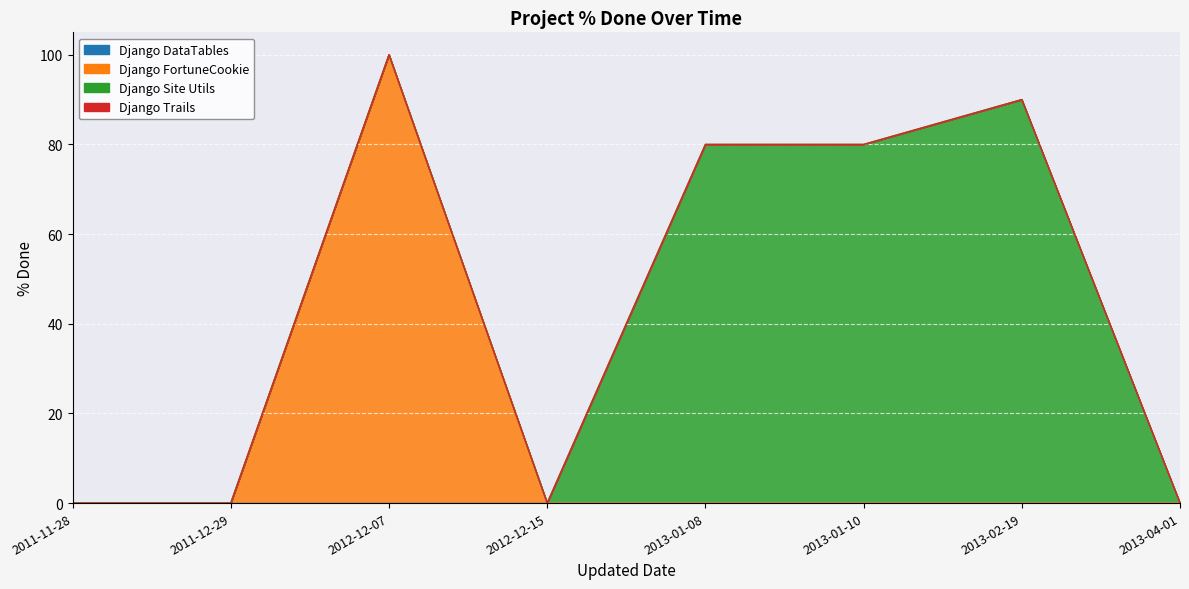

Reading right to left, list all the values displayed in this chart.

Django DataTables: 2013-04-01=0	2013-02-19=0	2013-01-10=0	2013-01-08=0	2012-12-15=0	2012-12-07=0	2011-12-29=0	2011-11-28=0
Django FortuneCookie: 2013-04-01=0	2013-02-19=0	2013-01-10=0	2013-01-08=0	2012-12-15=0	2012-12-07=100	2011-12-29=0	2011-11-28=0
Django Site Utils: 2013-04-01=0	2013-02-19=90	2013-01-10=80	2013-01-08=80	2012-12-15=0	2012-12-07=0	2011-12-29=0	2011-11-28=0
Django Trails: 2013-04-01=0	2013-02-19=0	2013-01-10=0	2013-01-08=0	2012-12-15=0	2012-12-07=0	2011-12-29=0	2011-11-28=0